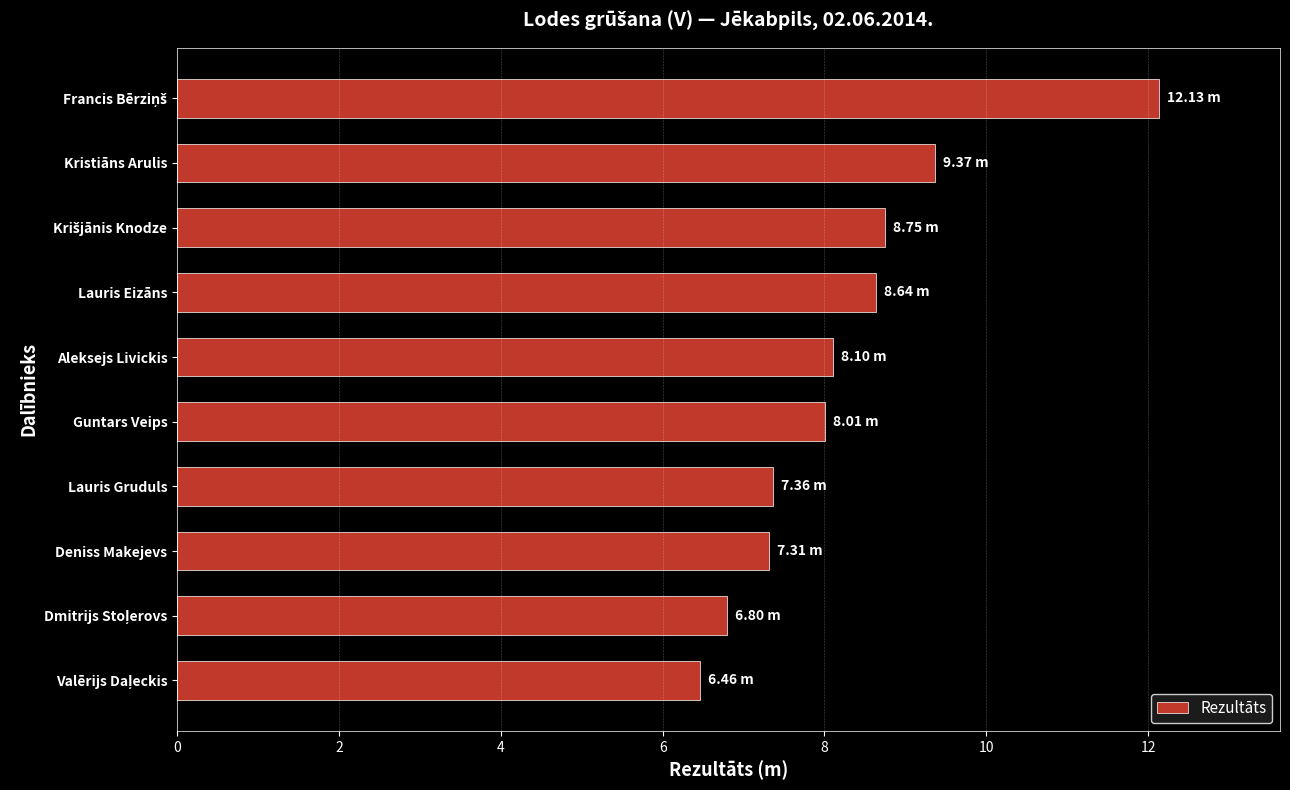

What is the sum of all values?

82.9